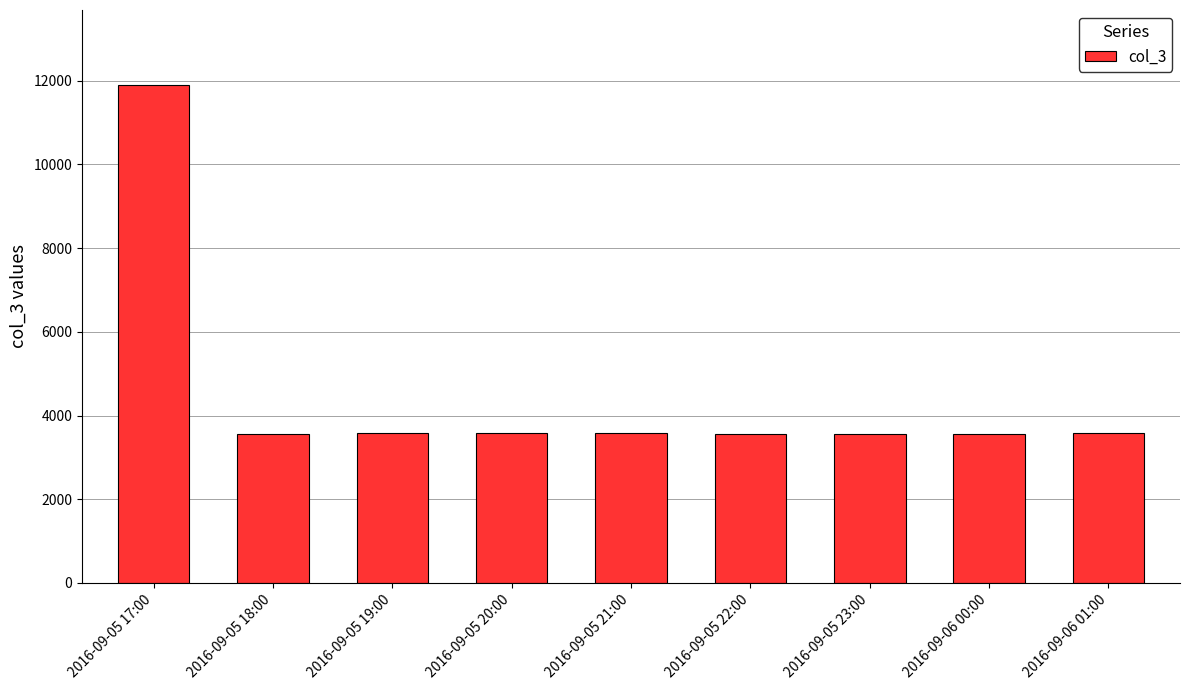

How many bars are there in total?

9